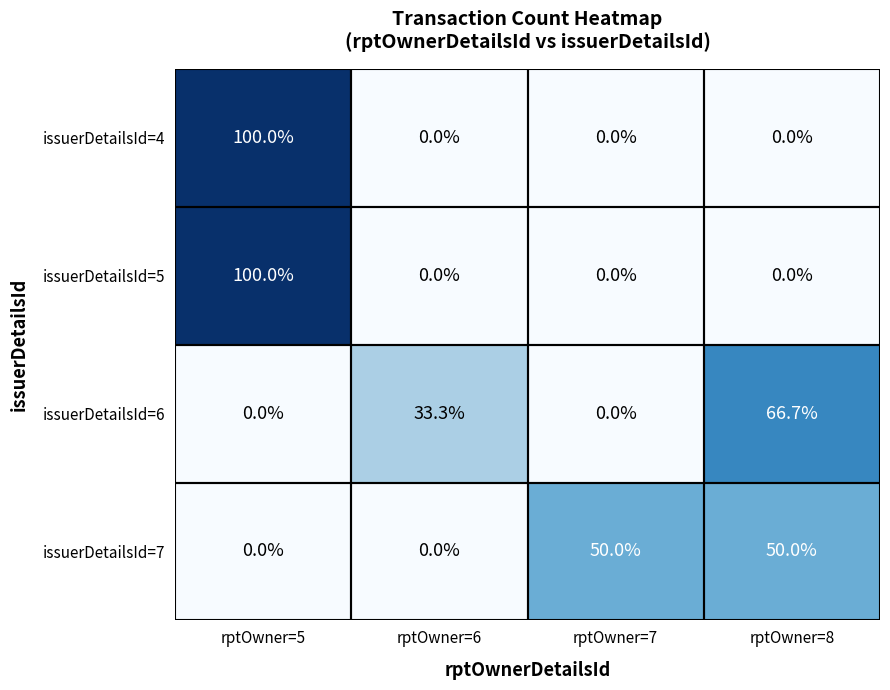

What is the difference between the maximum and minimum values in the issuerDetailsId=7 series?

50.0